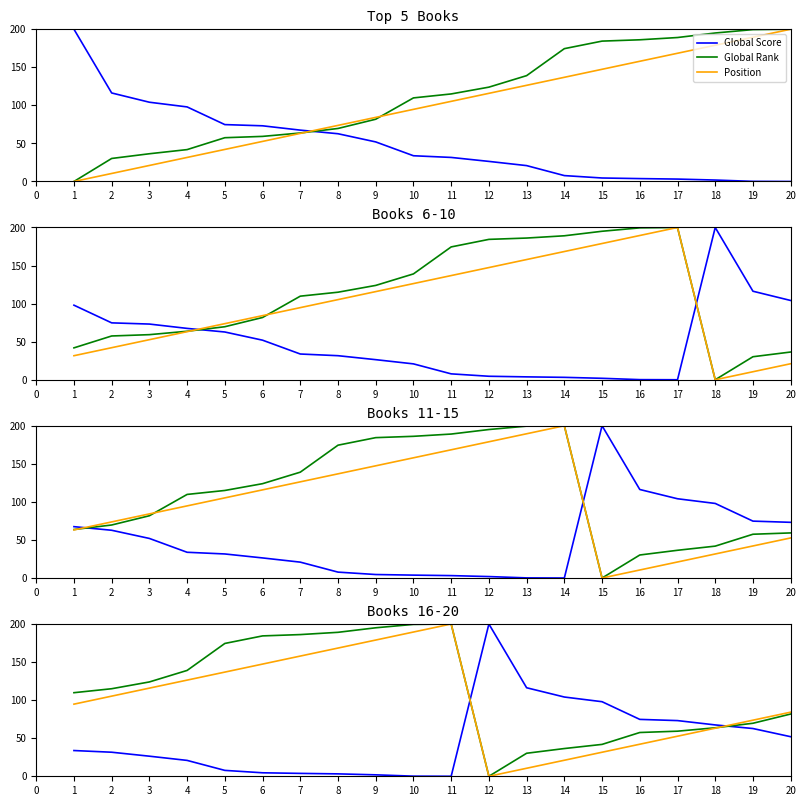

In Position, how many points are lower than both neighbors (excluding endpoints)?

1